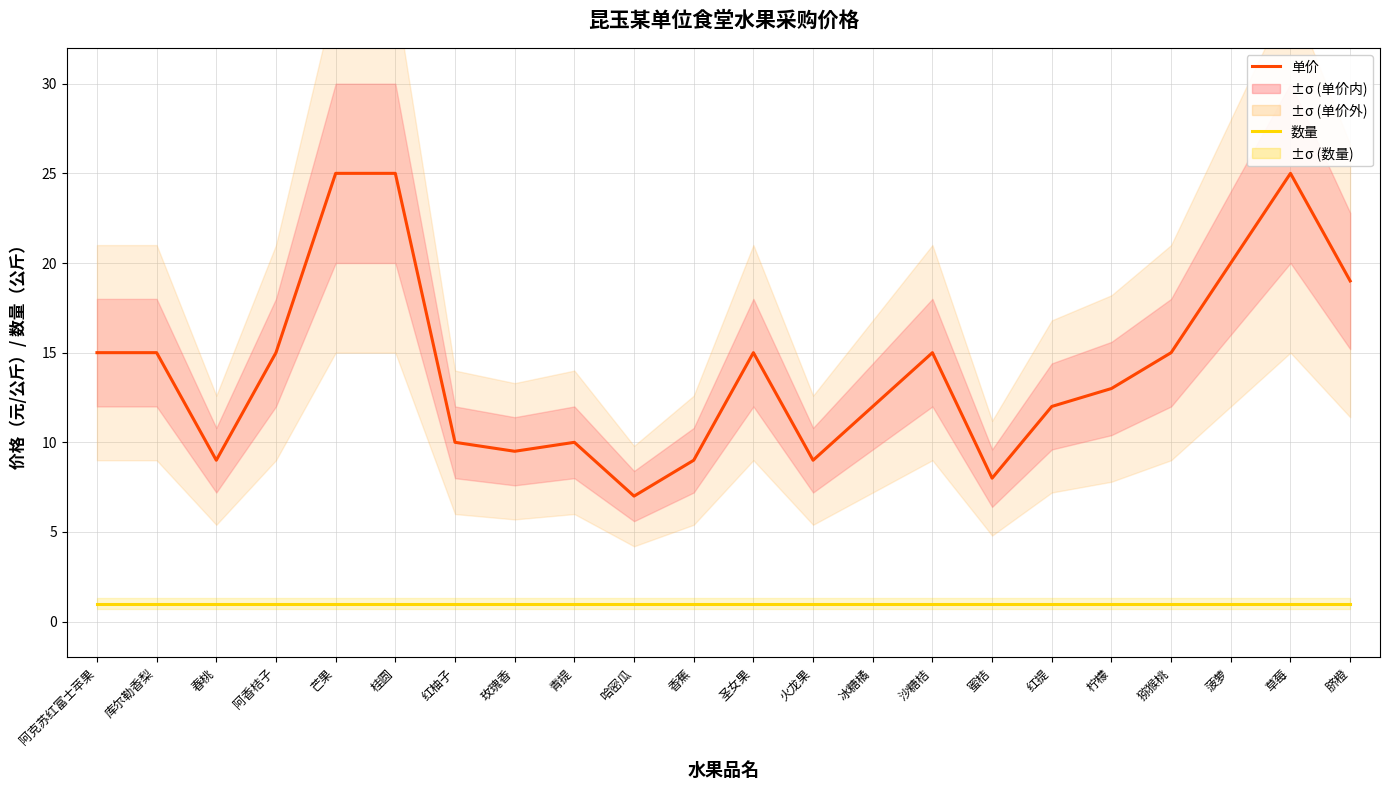

Rank the series by their average value, from highest to lowest.

单价, 数量